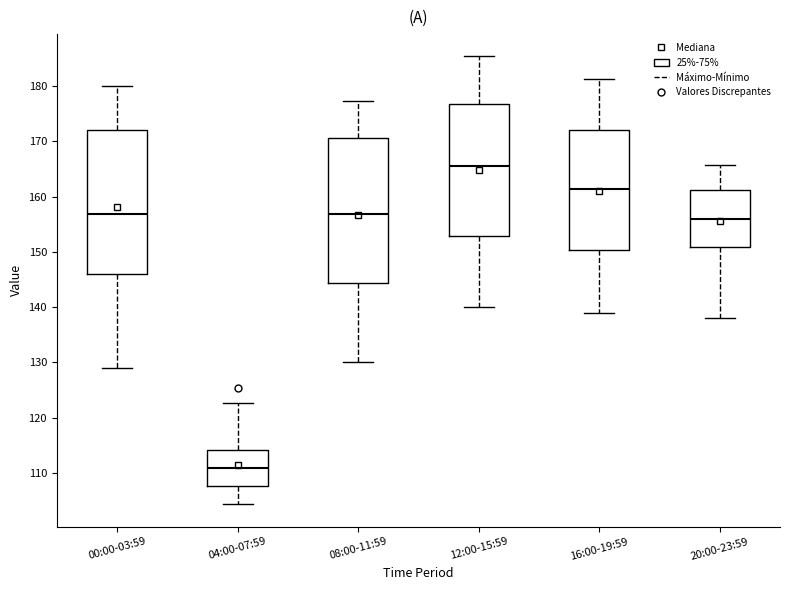

Reading left to right, read every box against the y-axis: the position of its median line, the range the box covers, and the ends of its whiskers. The values are not printed on the chart, so give them approximately, as read against the axis.

00:00-03:59: median 157, box 146 to 172, whiskers 129 to 180
04:00-07:59: median 111, box 108 to 114, whiskers 104 to 123
08:00-11:59: median 157, box 144 to 171, whiskers 130 to 177
12:00-15:59: median 166, box 153 to 177, whiskers 140 to 185
16:00-19:59: median 161, box 150 to 172, whiskers 139 to 181
20:00-23:59: median 156, box 151 to 161, whiskers 138 to 166